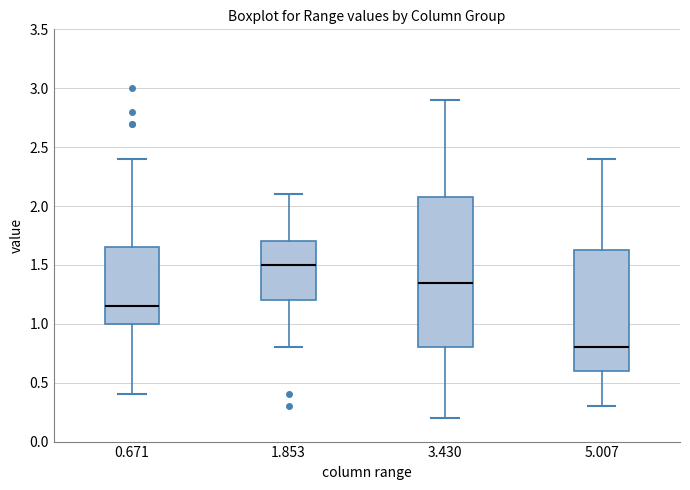

Where is the lower edge of the box at x = 0.671 on the y-axis? The values are not printed on the chart, so give them approximately, as read against the axis.

1.00